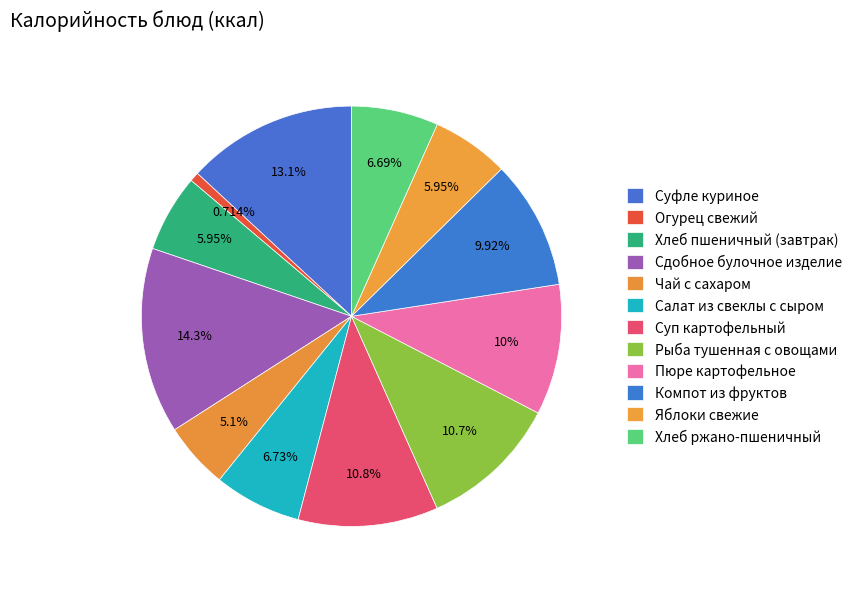

To the nearest percent, what is the difference between the largest and smallest slice percentages?

14%